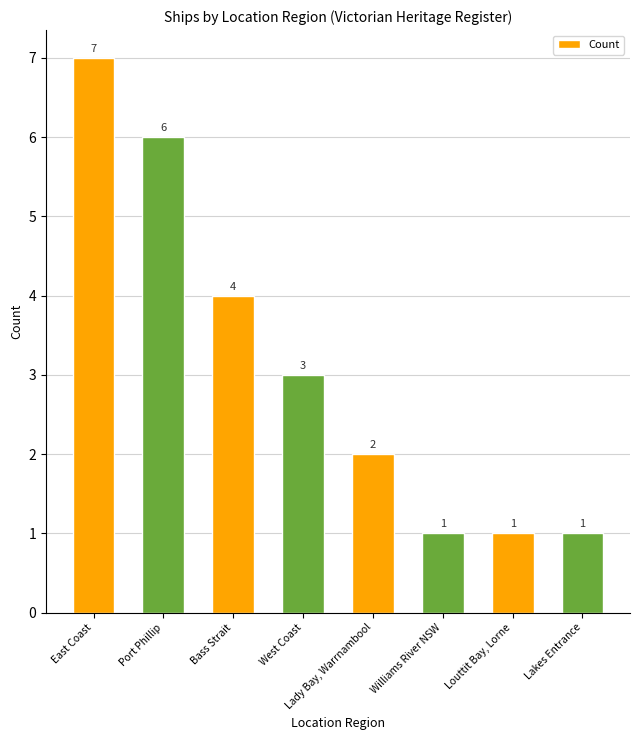

At which label is the value closest to 4?

Bass Strait